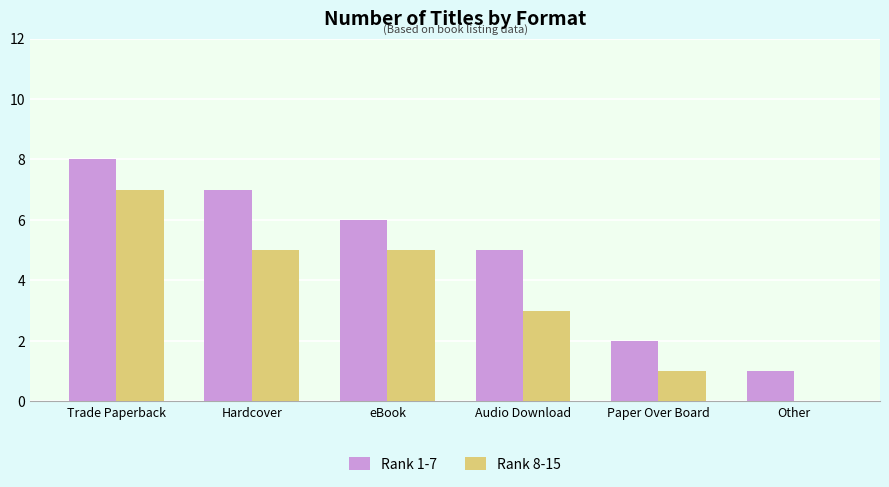

The Rank 8-15 series shows 2 at eBook. True or false?

False